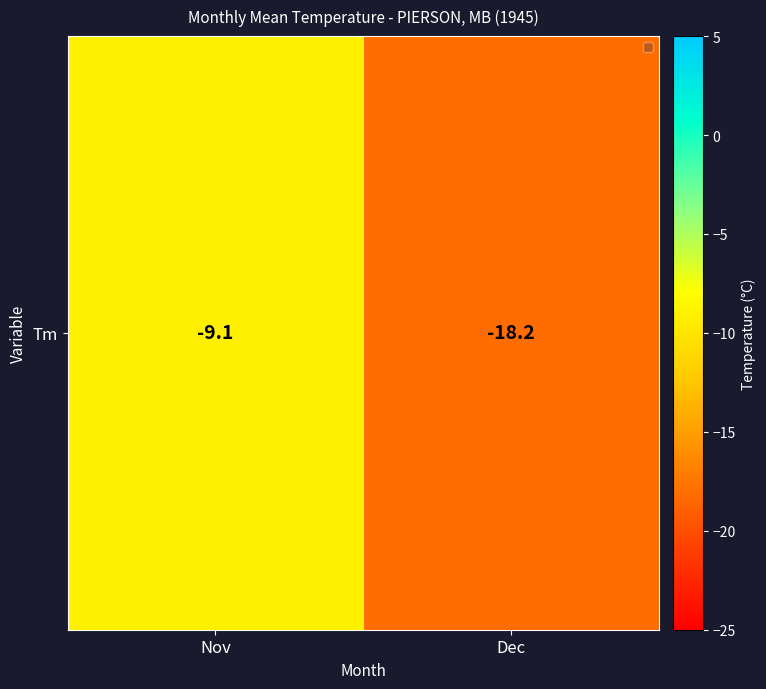

What is the sum of all values?

-27.3